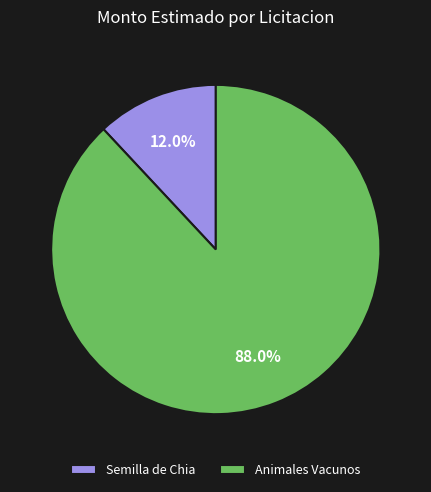

How much of the chart is everything except Animales Vacunos?

12.0%